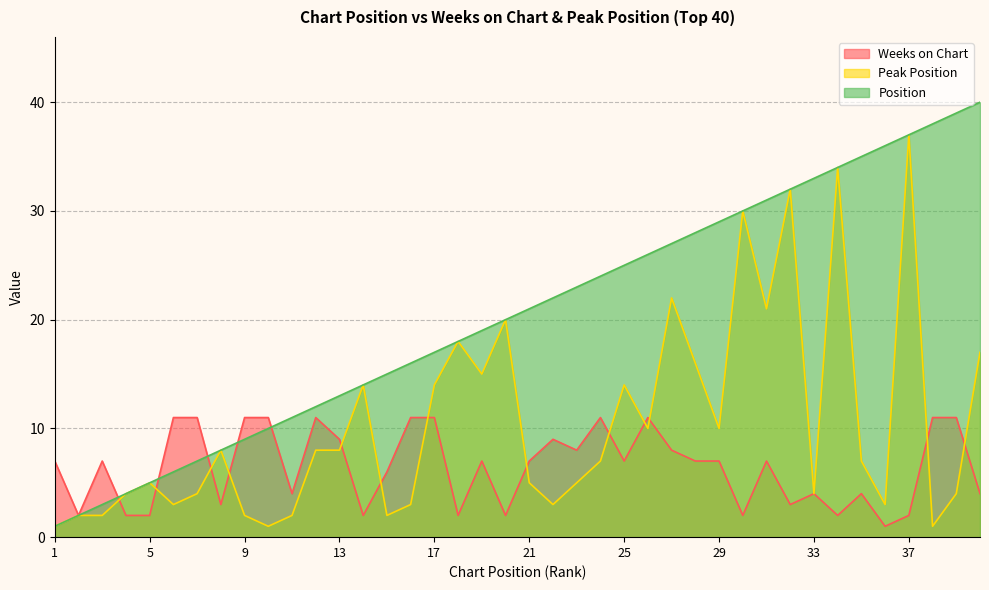

Rank the series by their average value, from lowest to highest.

Weeks on Chart, Peak Position, Position